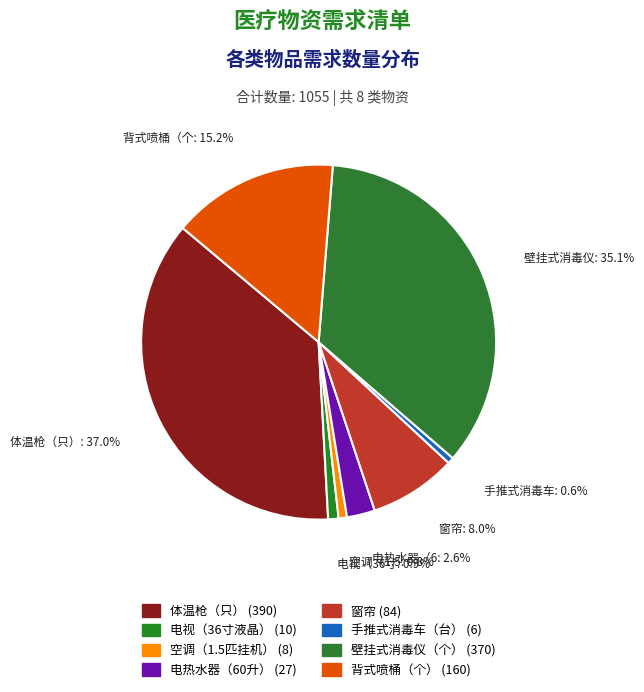

What percentage is the 体温枪（只） slice, to the nearest percent?

37%